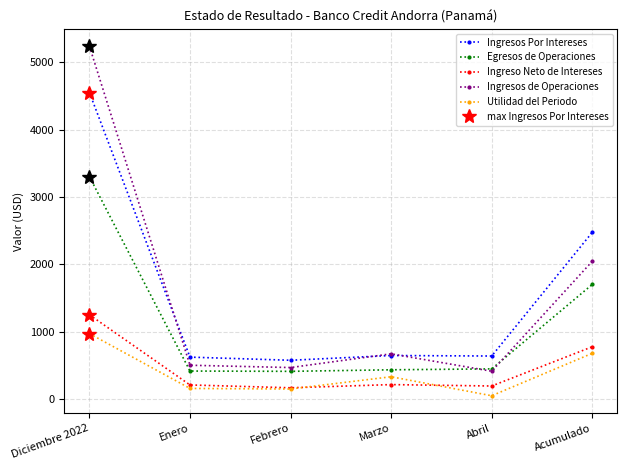

Reading right to left, list all the values displayed in this chart.

Ingresos Por Intereses: Acumulado=2475.1	Abril=636.8	Marzo=644.3	Febrero=573.8	Enero=620.3	Diciembre 2022=4553.4
Egresos de Operaciones: Acumulado=1700.5	Abril=445.7	Marzo=432.2	Febrero=409.1	Enero=413.5	Diciembre 2022=3303.2
Ingreso Neto de Intereses: Acumulado=774.6	Abril=191.0	Marzo=212.1	Febrero=164.7	Enero=206.8	Diciembre 2022=1250.2
Ingresos de Operaciones: Acumulado=2045.3	Abril=410.7	Marzo=669.4	Febrero=465.4	Enero=499.8	Diciembre 2022=5241.5
Utilidad del Periodo: Acumulado=677.0	Abril=46.4	Marzo=328.8	Febrero=146.7	Enero=155.1	Diciembre 2022=970.2